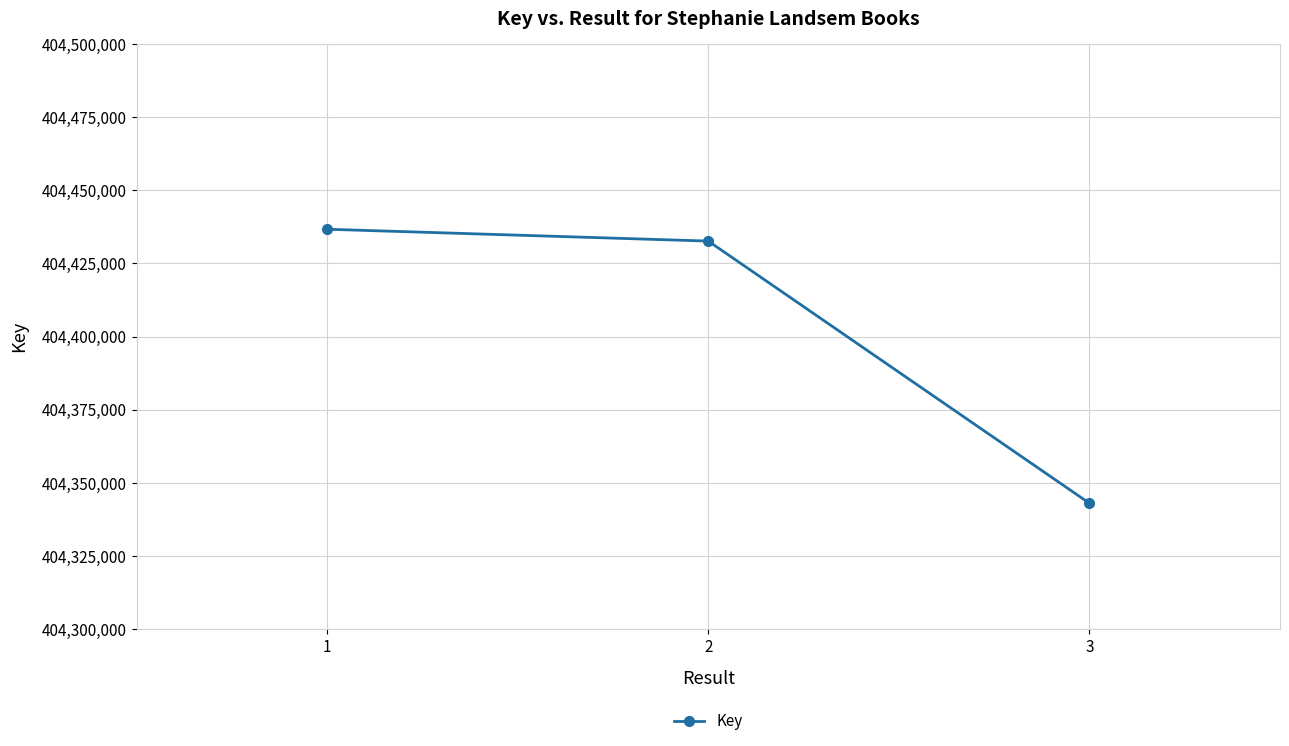

Which category has the lowest value across all series?

3